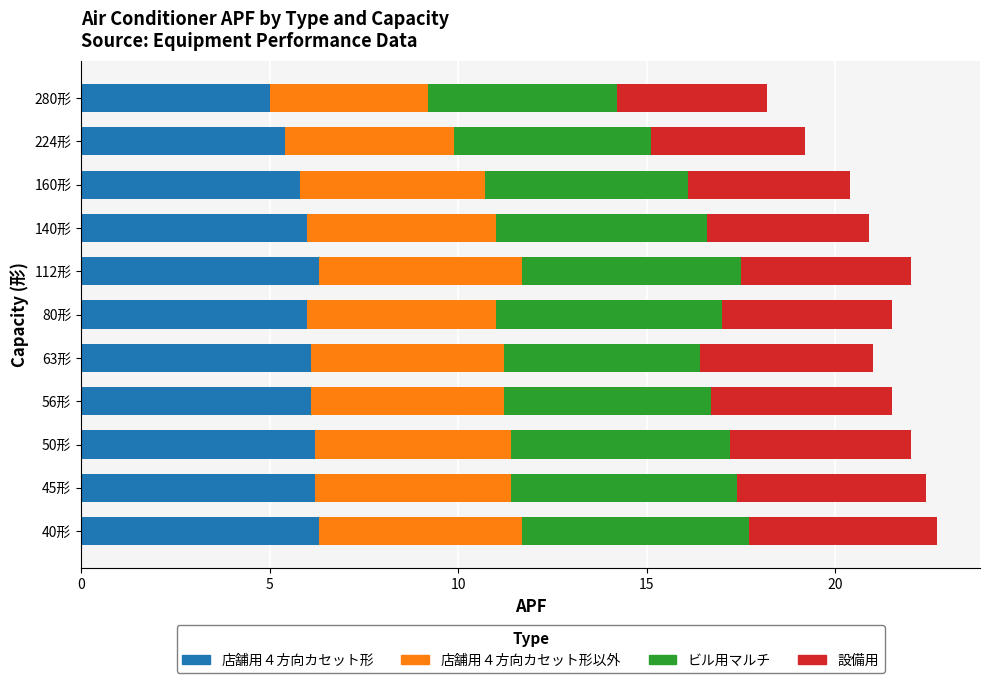

The value of 店舗用４方向カセット形 at 112形 is 2.0. True or false?

False